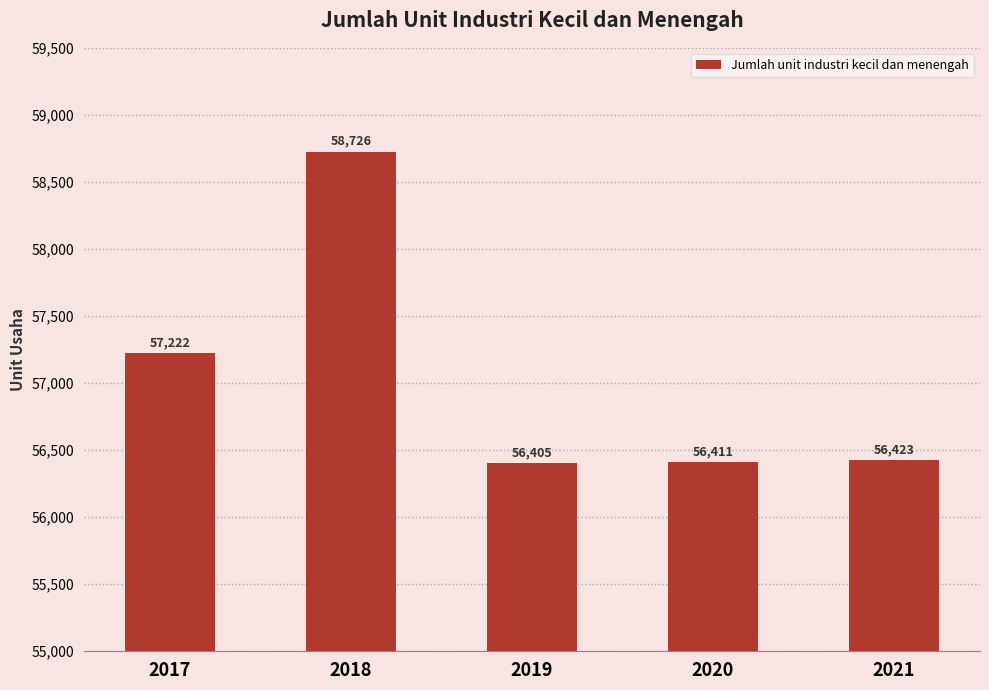

What is the change in value from 2018 to 2021?

-2303